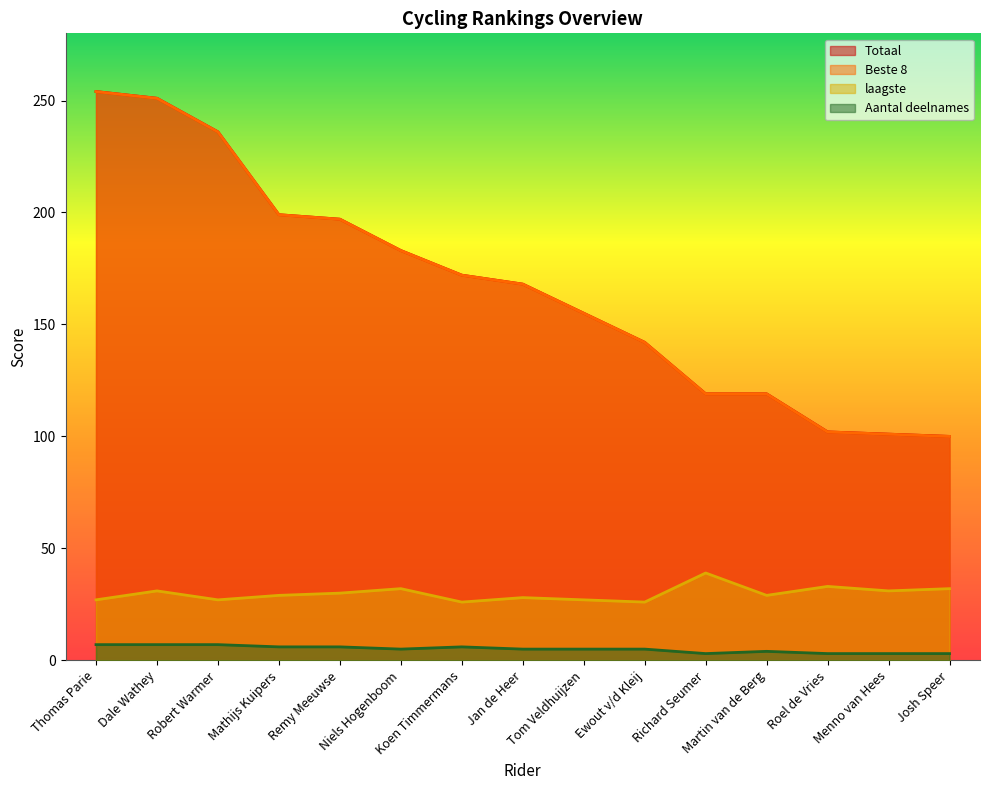

What position from the left is Remy Meeuwse?

5